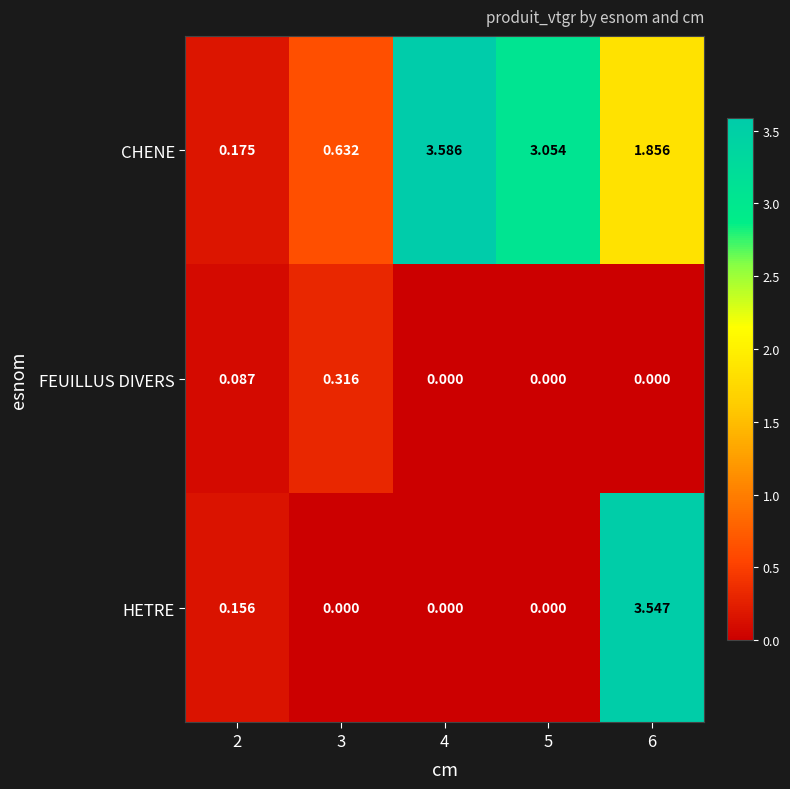

List the series in order of their overall mean, lowest first.

FEUILLUS DIVERS, HETRE, CHENE